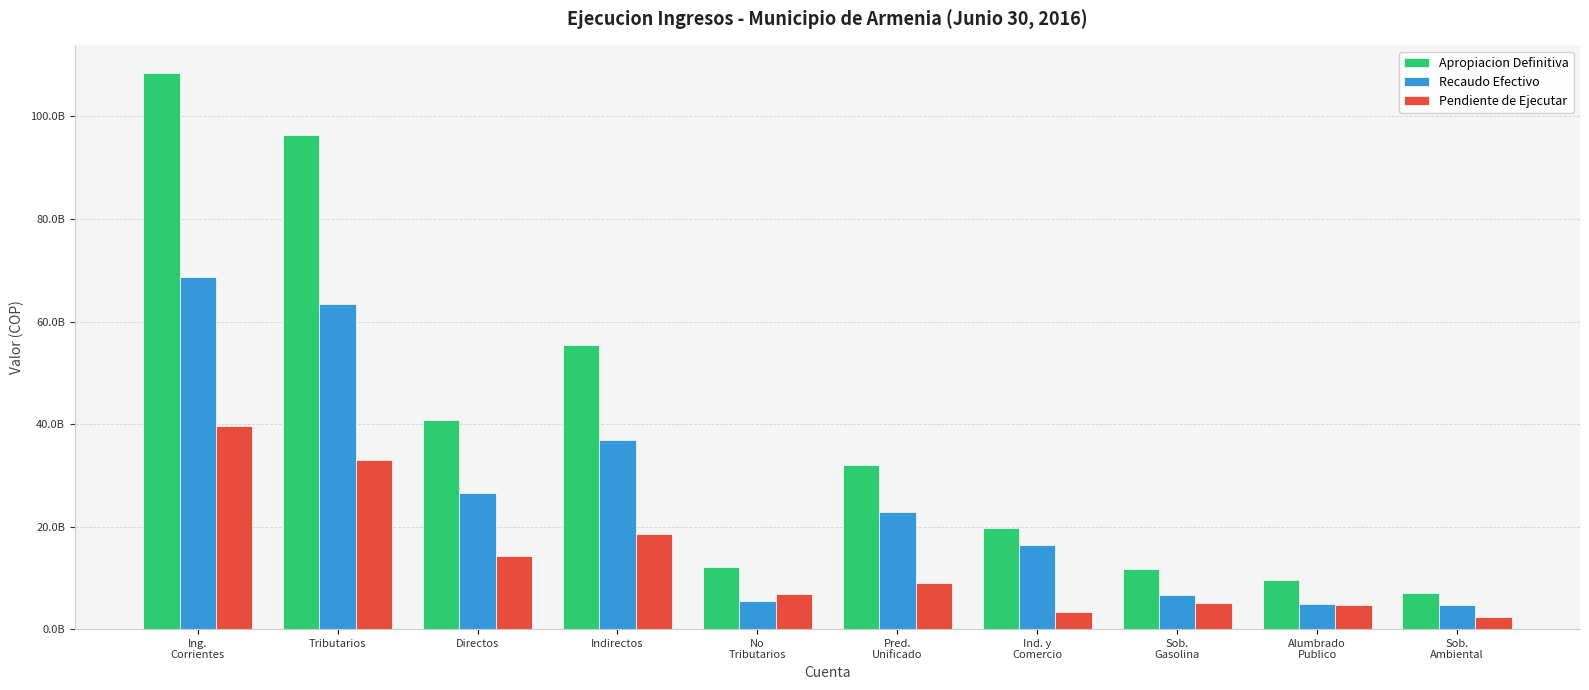

What are all the series names shown in the legend?

Apropiacion Definitiva, Recaudo Efectivo, Pendiente de Ejecutar